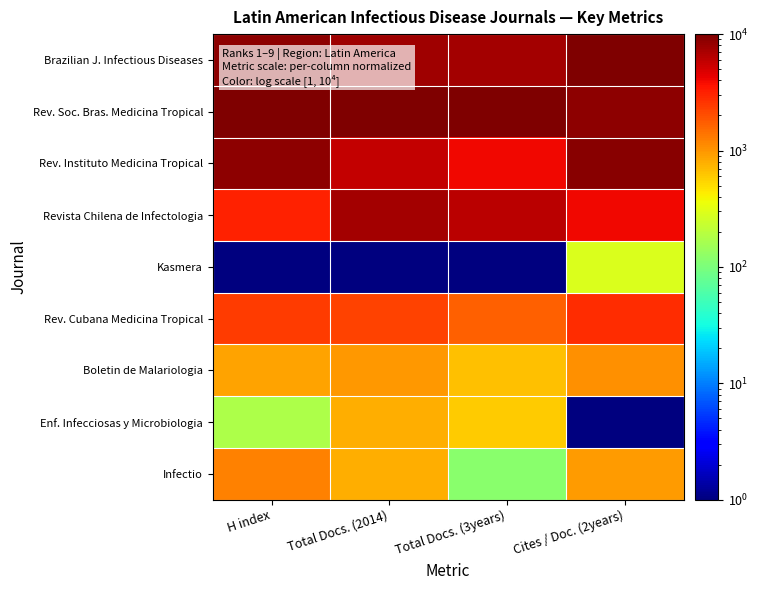

Reading left to right, what are all the values shown in this chart?

Brazilian J. Infectious Diseases: H index=8947.5	Total Docs. (2014)=7647.3	Total Docs. (3years)=7411.3	Cites / Doc. (2years)=10000.0
Rev. Soc. Bras. Medicina Tropical: H index=10000.0	Total Docs. (2014)=10000.0	Total Docs. (3years)=10000.0	Cites / Doc. (2years)=8952.5
Rev. Instituto Medicina Tropical: H index=8772.1	Total Docs. (2014)=5752.1	Total Docs. (3years)=3953.2	Cites / Doc. (2years)=9238.2
Revista Chilena de Infectologia: H index=3158.6	Total Docs. (2014)=7320.5	Total Docs. (3years)=6225.7	Cites / Doc. (2years)=4000.6
Kasmera: H index=1.0	Total Docs. (2014)=1.0	Total Docs. (3years)=1.0	Cites / Doc. (2years)=286.7
Rev. Cubana Medicina Tropical: H index=2456.9	Total Docs. (2014)=2223.0	Total Docs. (3years)=1660.9	Cites / Doc. (2years)=2762.6
Boletin de Malariologia: H index=878.1	Total Docs. (2014)=981.3	Total Docs. (3years)=672.9	Cites / Doc. (2years)=1048.5
Enf. Infecciosas y Microbiologia: H index=176.4	Total Docs. (2014)=785.2	Total Docs. (3years)=593.8	Cites / Doc. (2years)=1.0
Infectio: H index=1228.9	Total Docs. (2014)=785.2	Total Docs. (3years)=119.6	Cites / Doc. (2years)=953.3